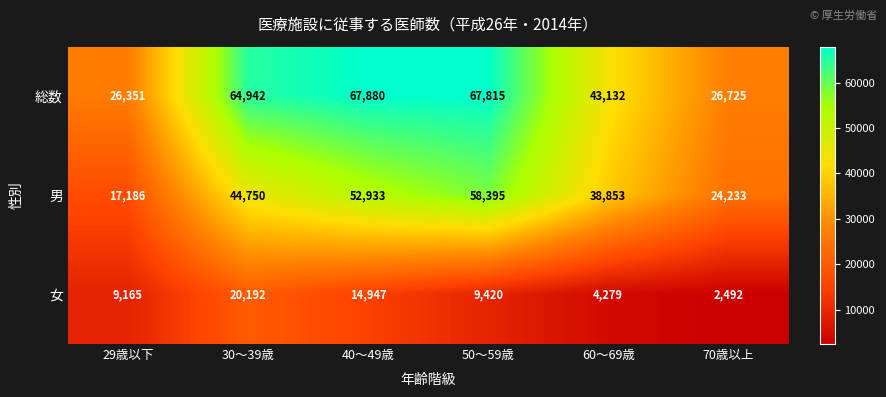

Reading left to right, what are all the values shown in this chart?

総数: 29歳以下=26351	30～39歳=64942	40～49歳=67880	50～59歳=67815	60～69歳=43132	70歳以上=26725
男: 29歳以下=17186	30～39歳=44750	40～49歳=52933	50～59歳=58395	60～69歳=38853	70歳以上=24233
女: 29歳以下=9165	30～39歳=20192	40～49歳=14947	50～59歳=9420	60～69歳=4279	70歳以上=2492